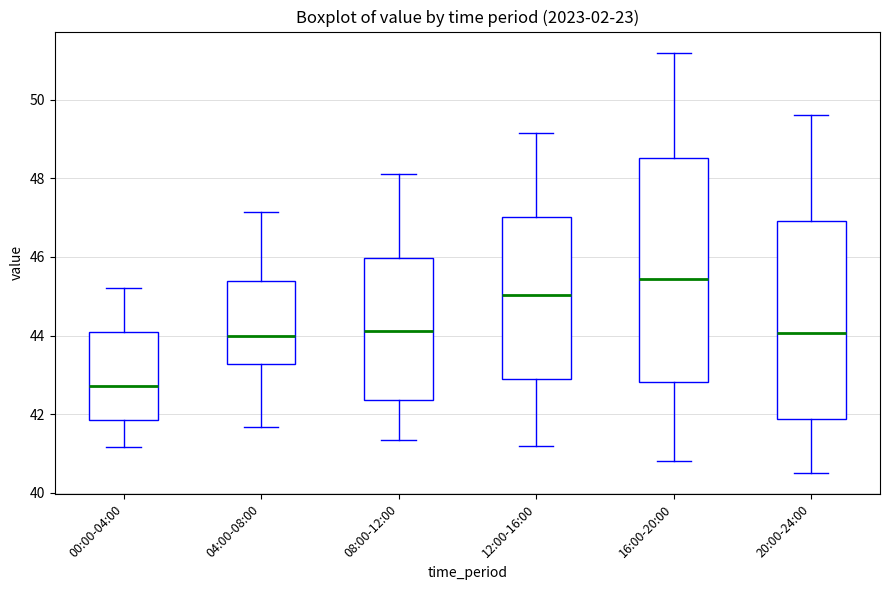

Where does the median line of the box for 12:00-16:00 sit on the y-axis? The values are not printed on the chart, so give them approximately, as read against the axis.

45.0